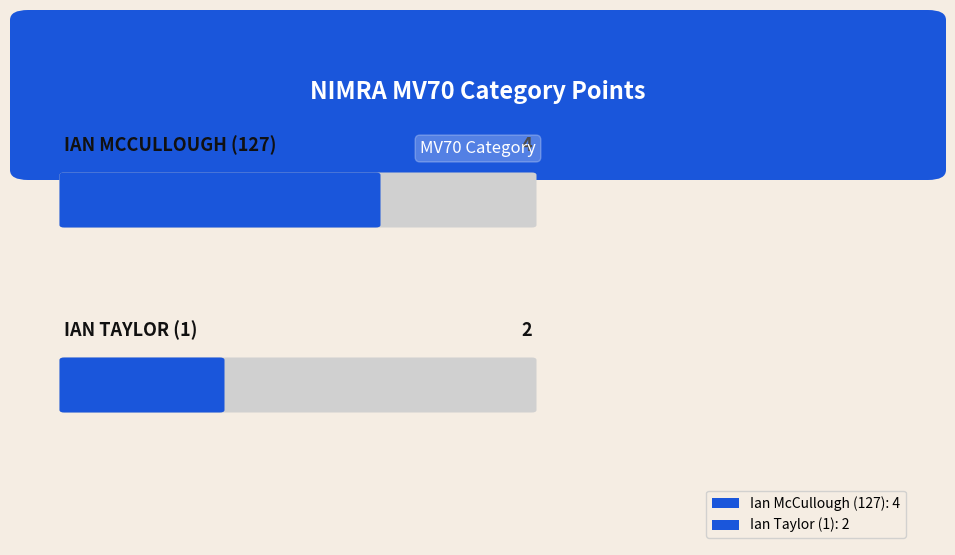

What position from the right is Ian Taylor (1)?

1